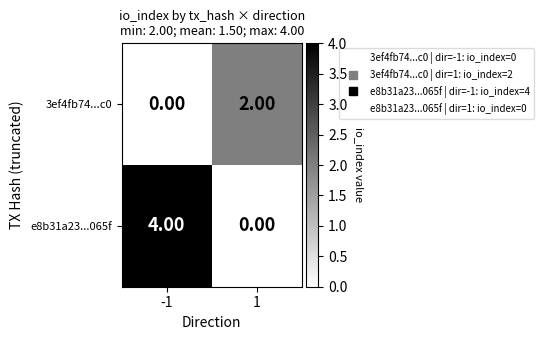

How many data points does each series have?

2